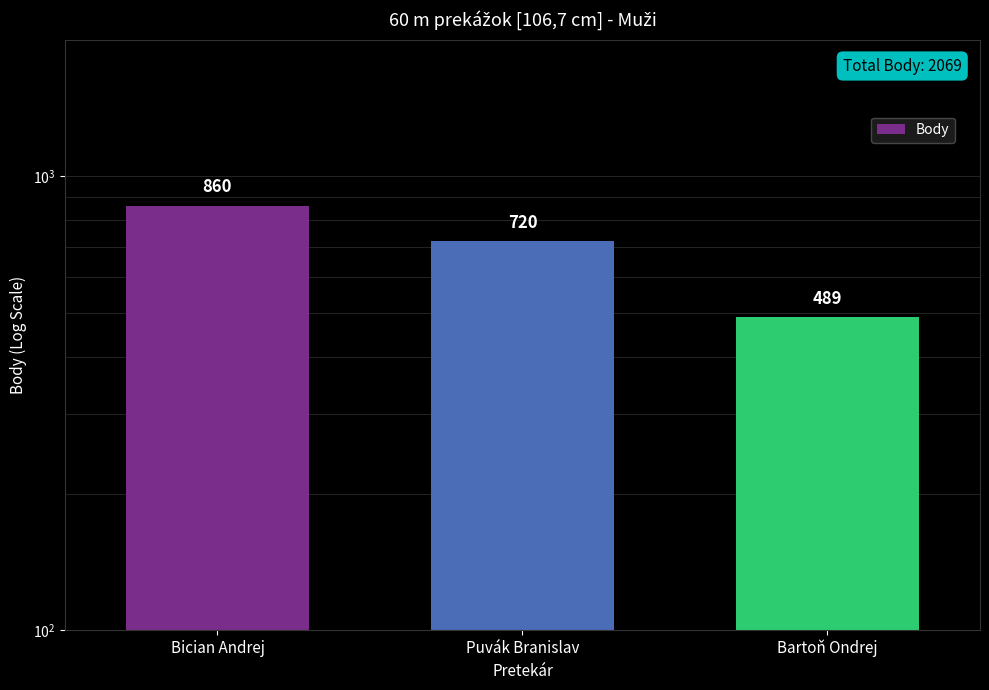

List the labels in order of value, smallest first.

Bartoň Ondrej, Puvák Branislav, Bician Andrej